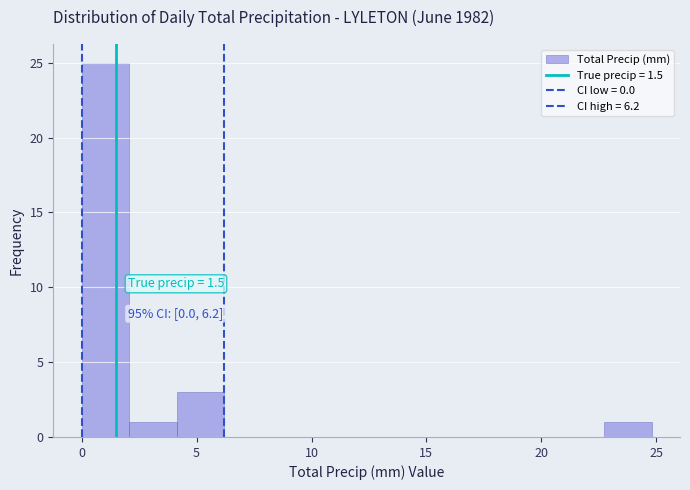

Which range on the x-axis has the tallest bar?

0.0 to 2.0